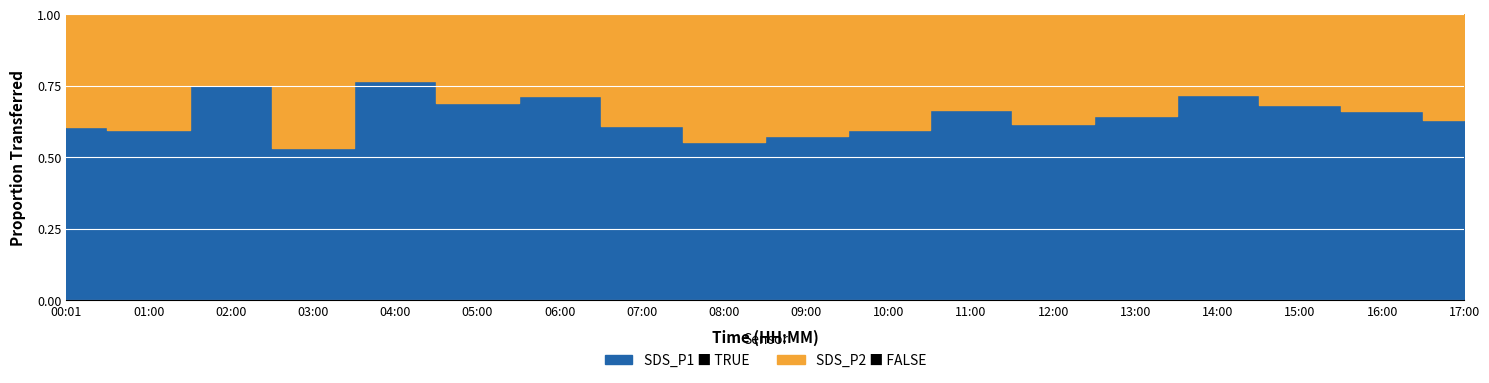

In SDS_P1, how many points are lower than both neighbors (excluding endpoints)?

4